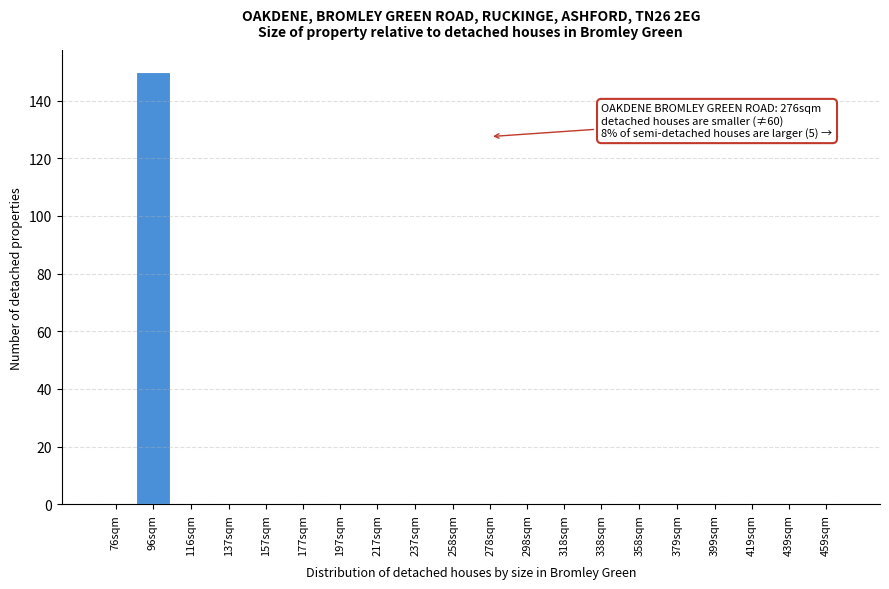

Reading left to right, extract all data points from this chart.

76sqm=0	96sqm=150	116sqm=0	137sqm=0	157sqm=0	177sqm=0	197sqm=0	217sqm=0	237sqm=0	258sqm=0	278sqm=0	298sqm=0	318sqm=0	338sqm=0	358sqm=0	379sqm=0	399sqm=0	419sqm=0	439sqm=0	459sqm=0